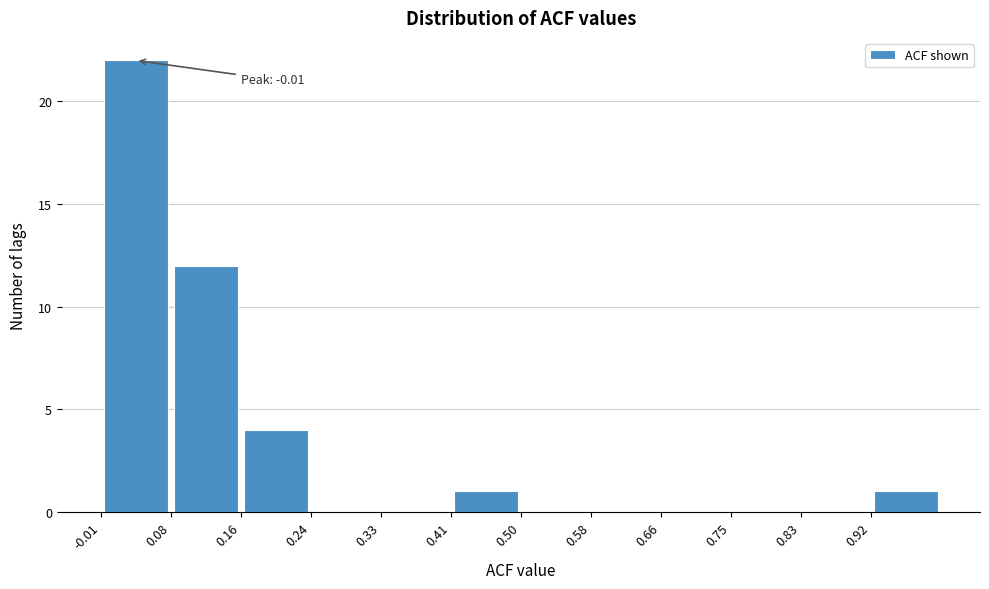

Over which range of the x-axis is the bar tallest?

-0.008 to 0.076